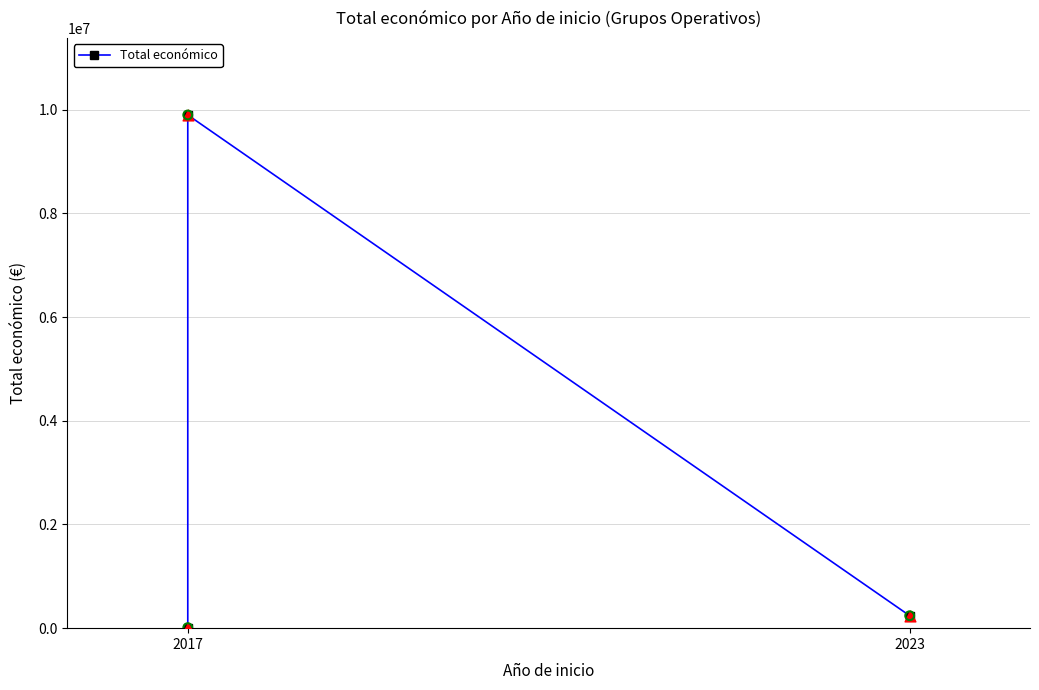

What is the change in value from 2017 to 2023?

+230000